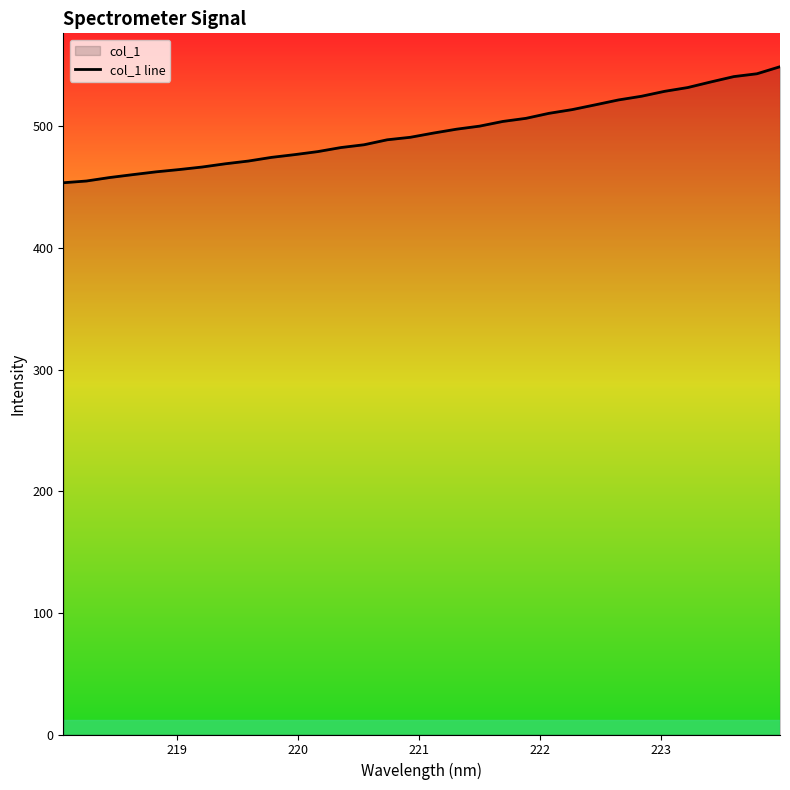

What is the smallest value displayed?

453.7